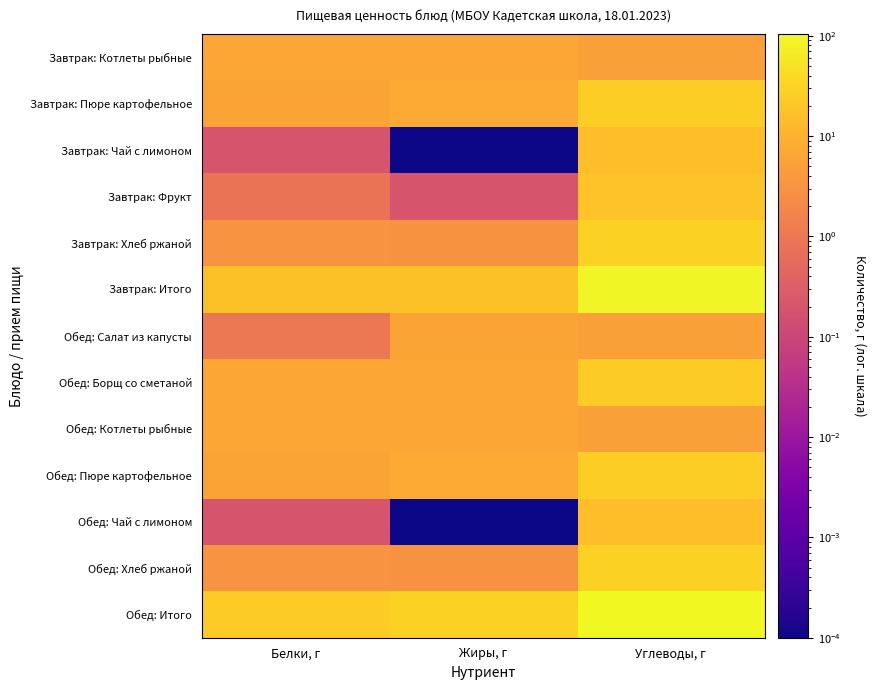

What is the difference between the highest and lowest values at Жиры, г?

29.8